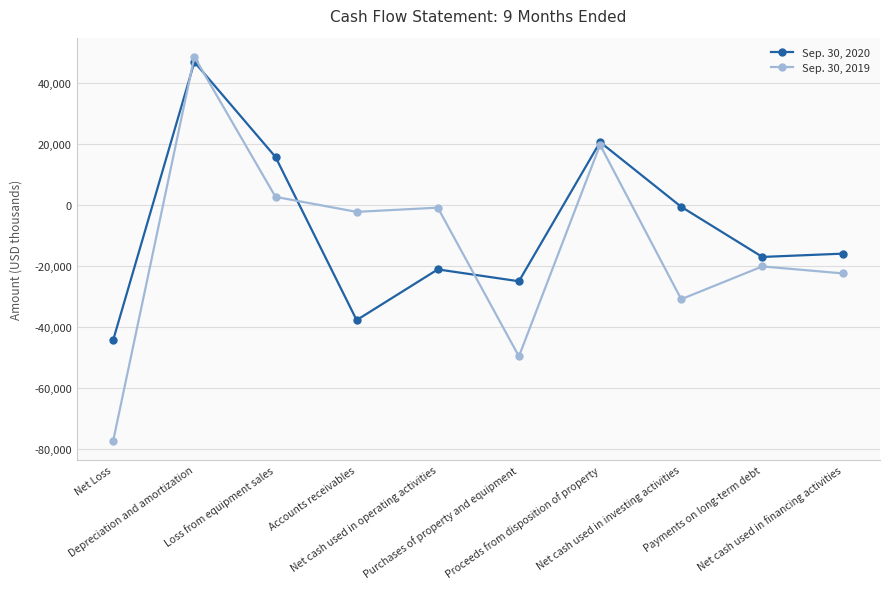

At which category does the chart reach its minimum across all series?

Net Loss